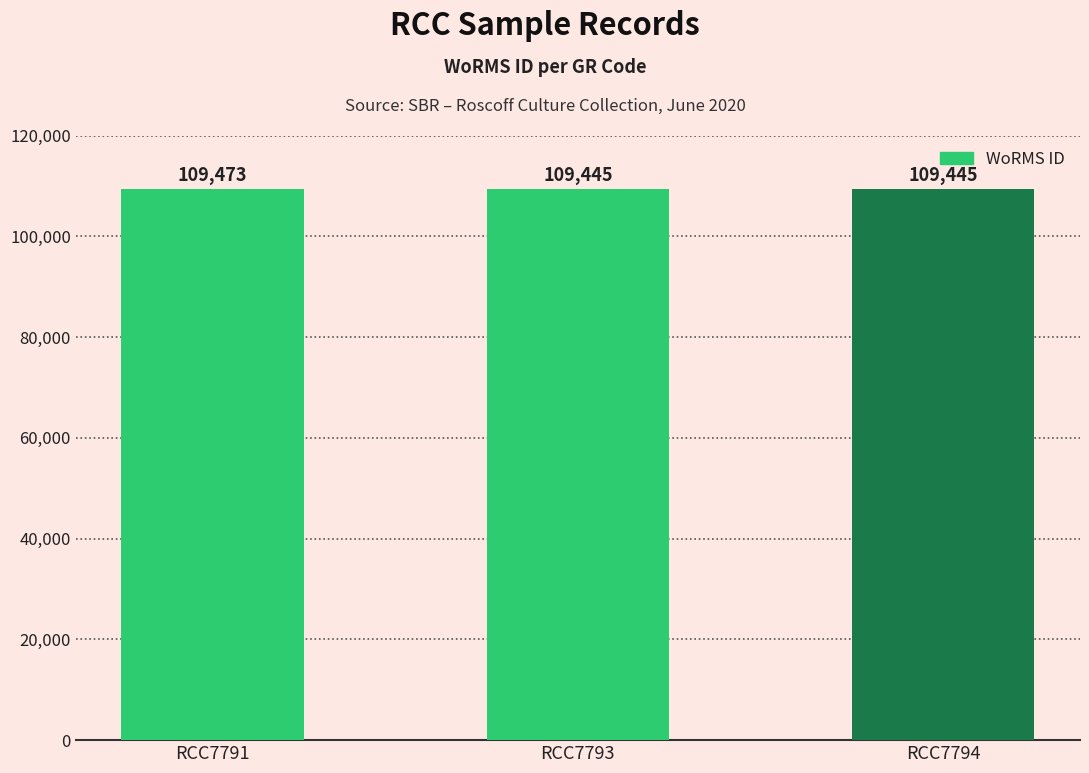

Does the chart contain any negative values?

No